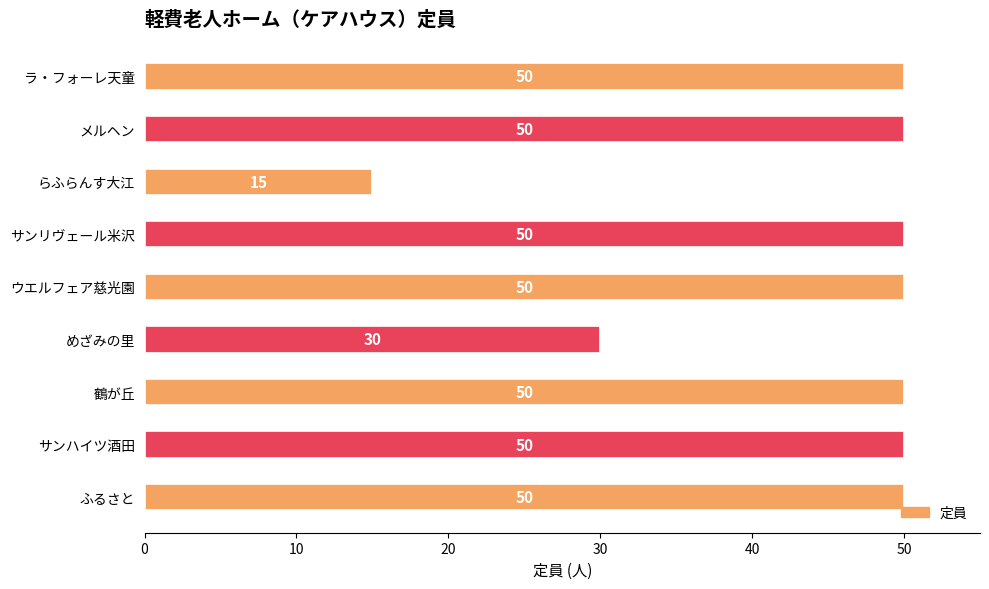

Between めざみの里 and サンリヴェール米沢, which is larger?

サンリヴェール米沢